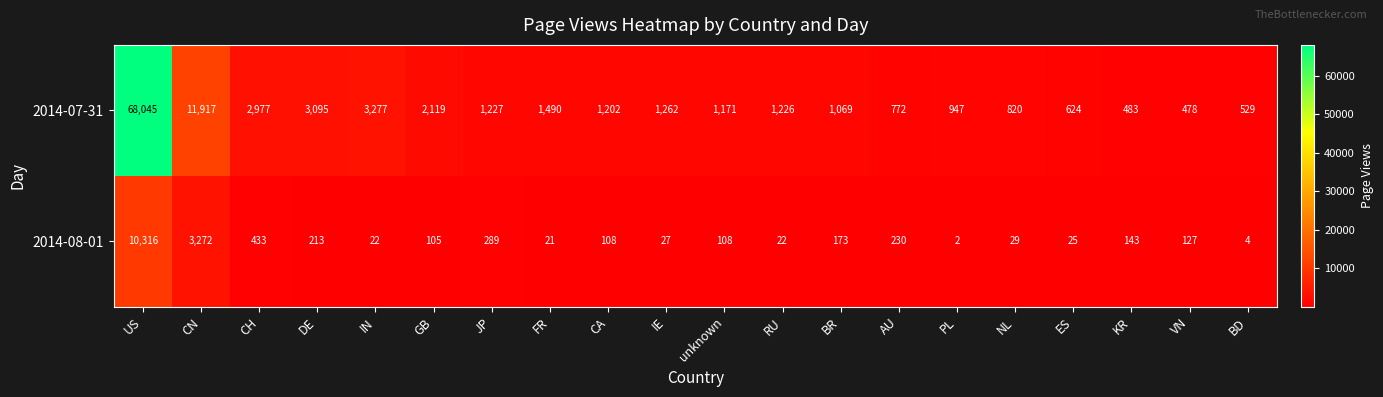

Which label corresponds to the smallest value in the chart?

PL